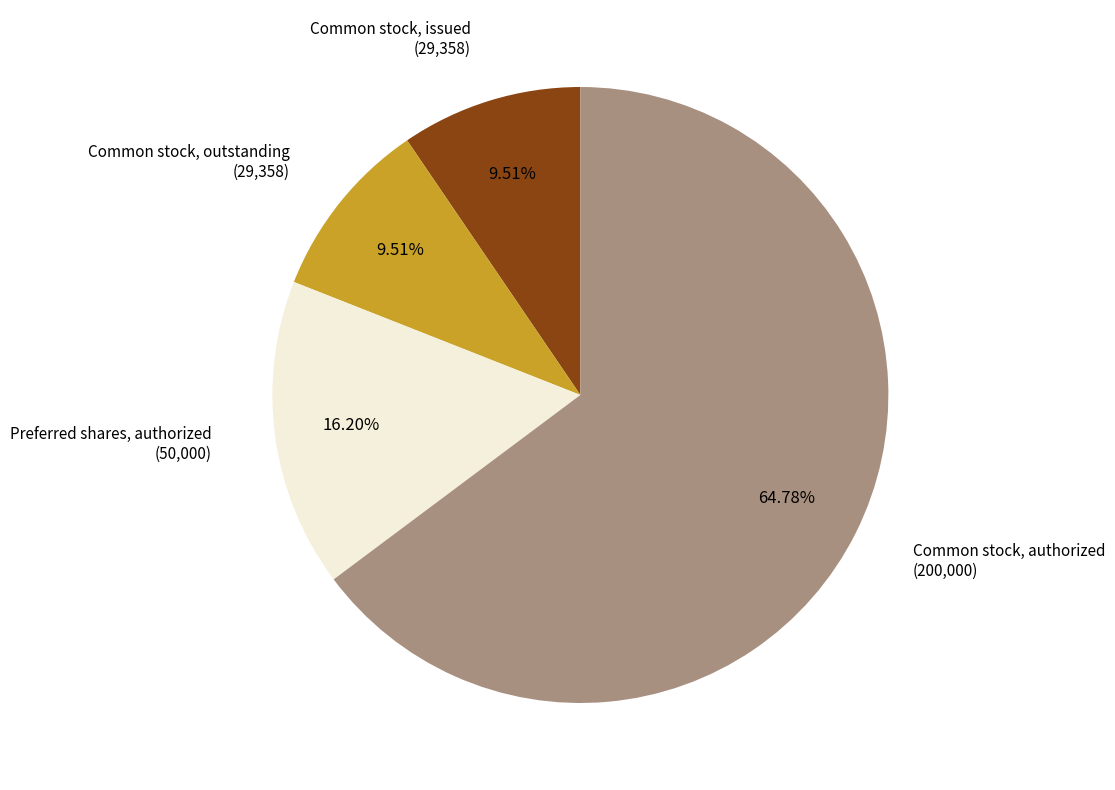

Is there any slice that represents more than half of the pie?

Yes